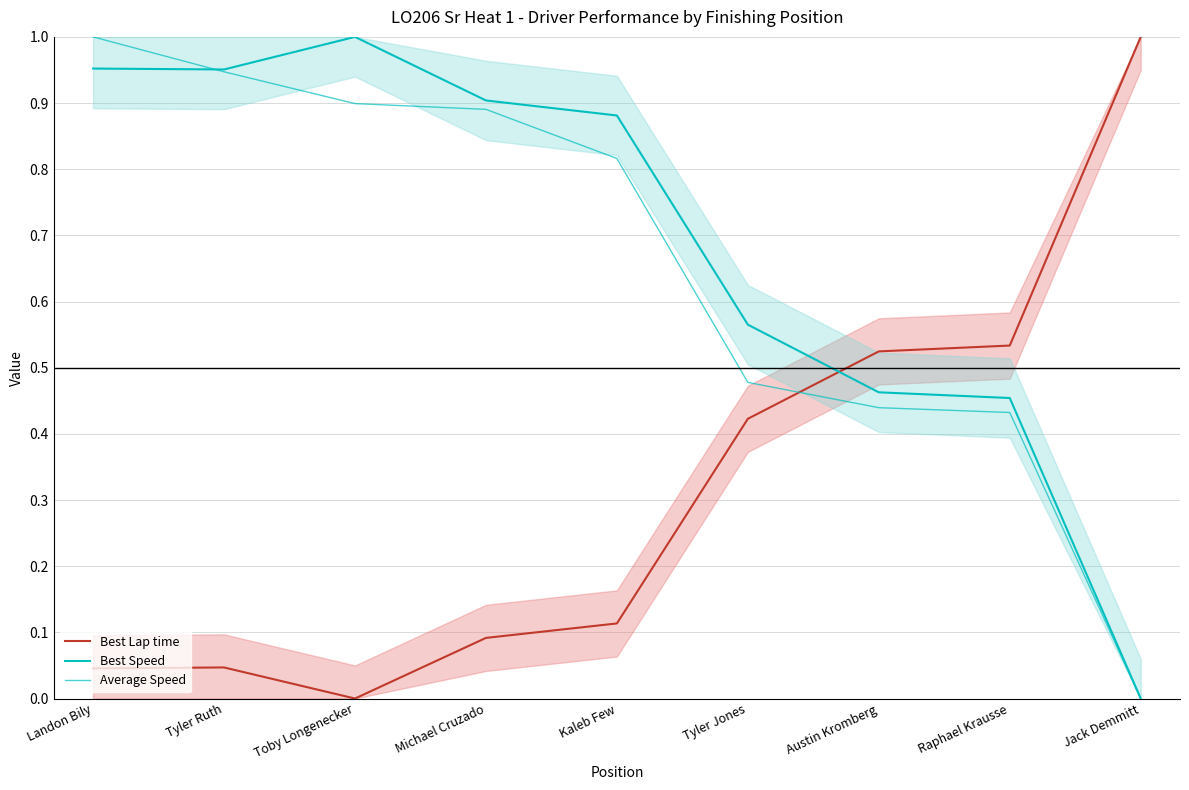

Where do Best Lap time and Best Speed first cross each other?

Tyler Jones and Austin Kromberg